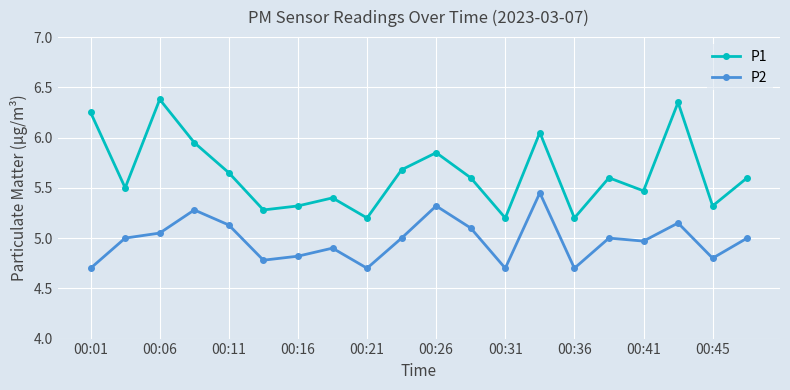

What are all the series names shown in the legend?

P1, P2